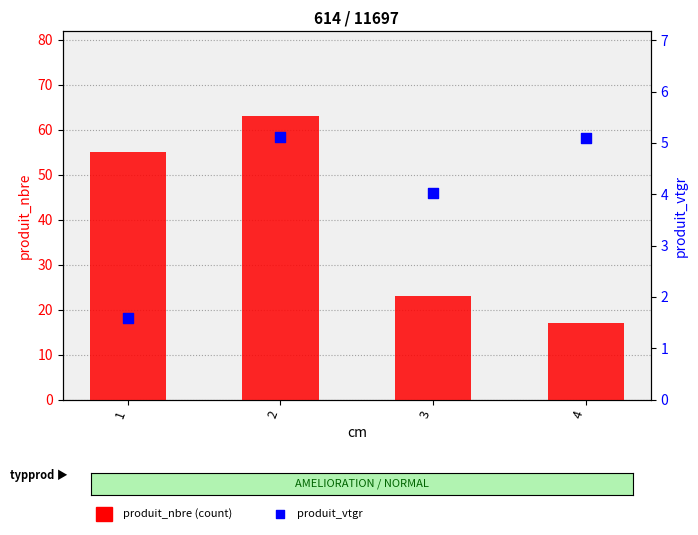

At which category is the sum across all series the highest?

2